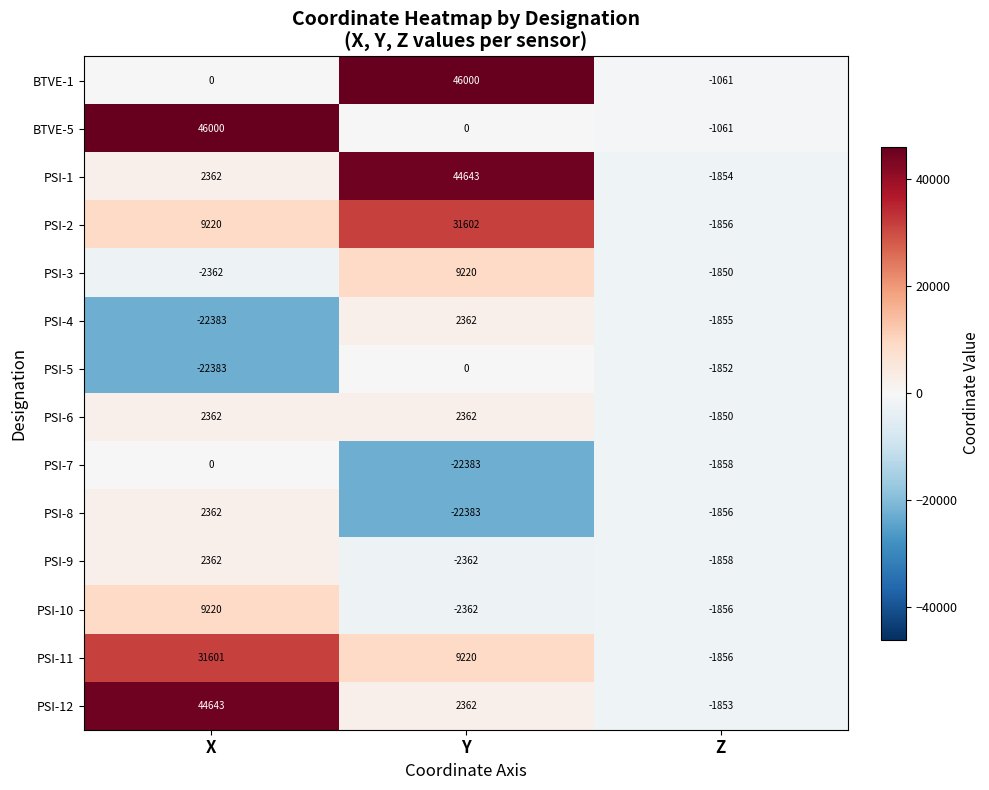

What is the total value across all series at Z?

-24376